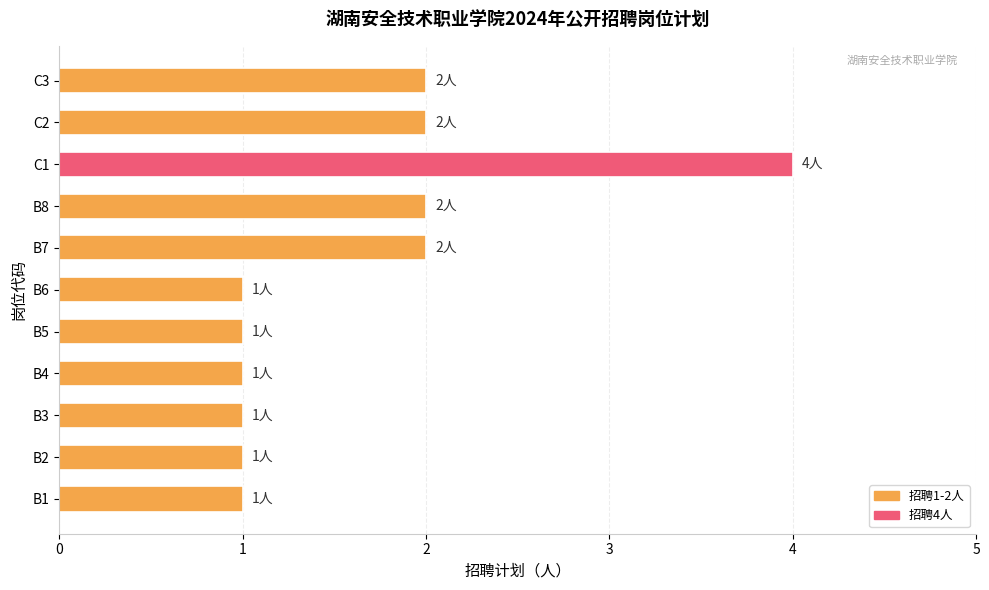

What is the ratio of the value at C2 to the value at B4?

2.0